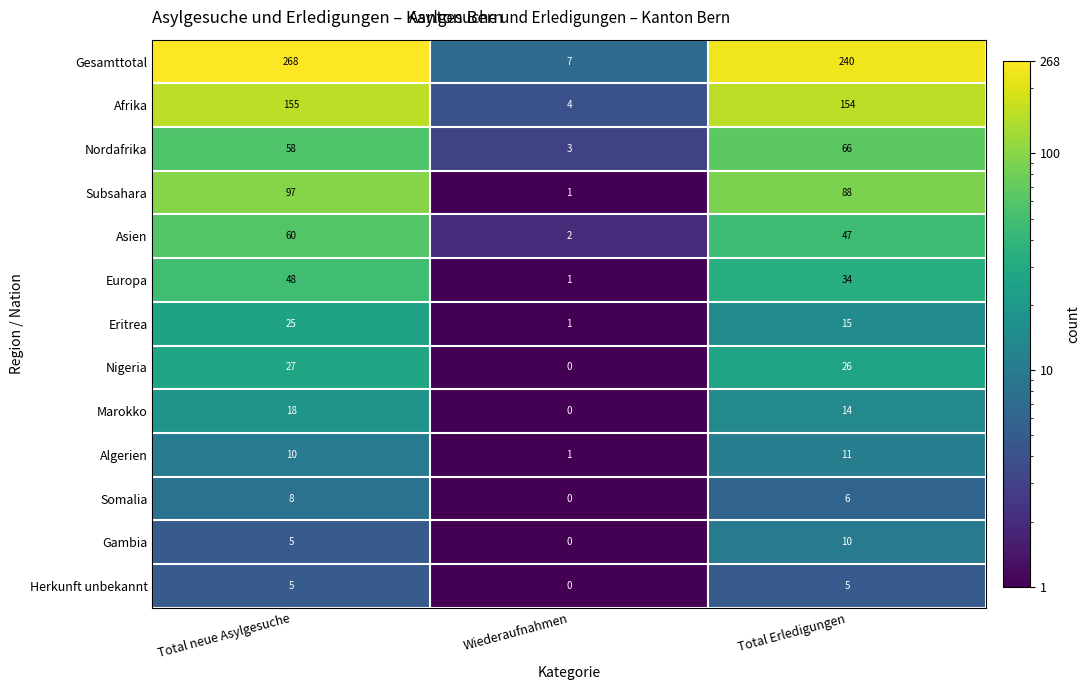

Which series has the largest total across all categories?

Gesamttotal